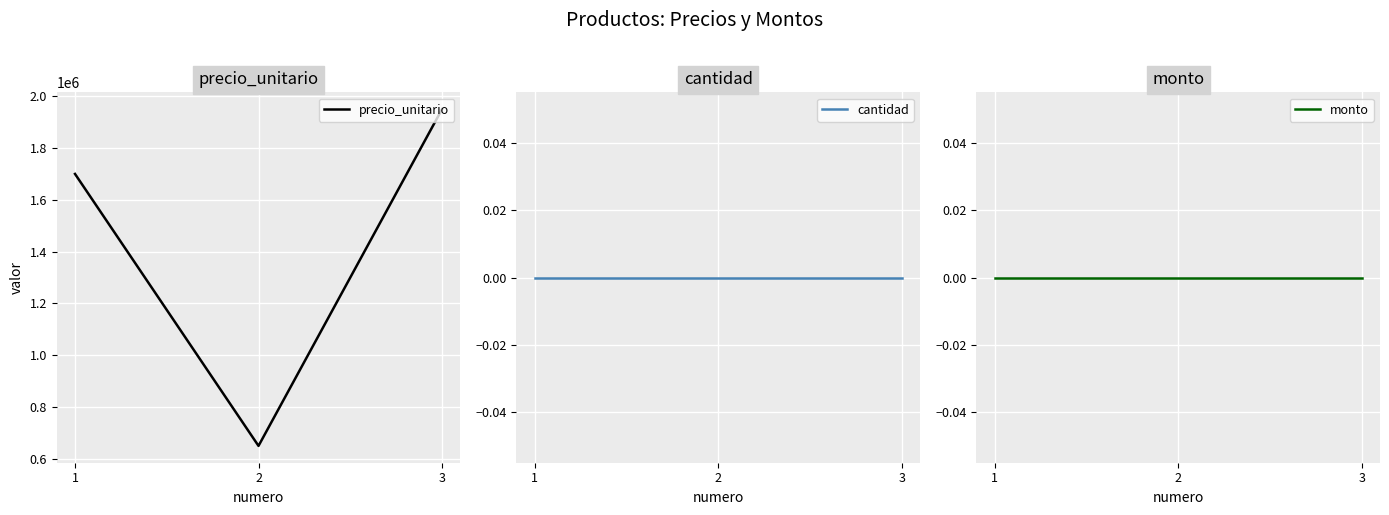

At how many categories does at least one series exceed 1506525?

2